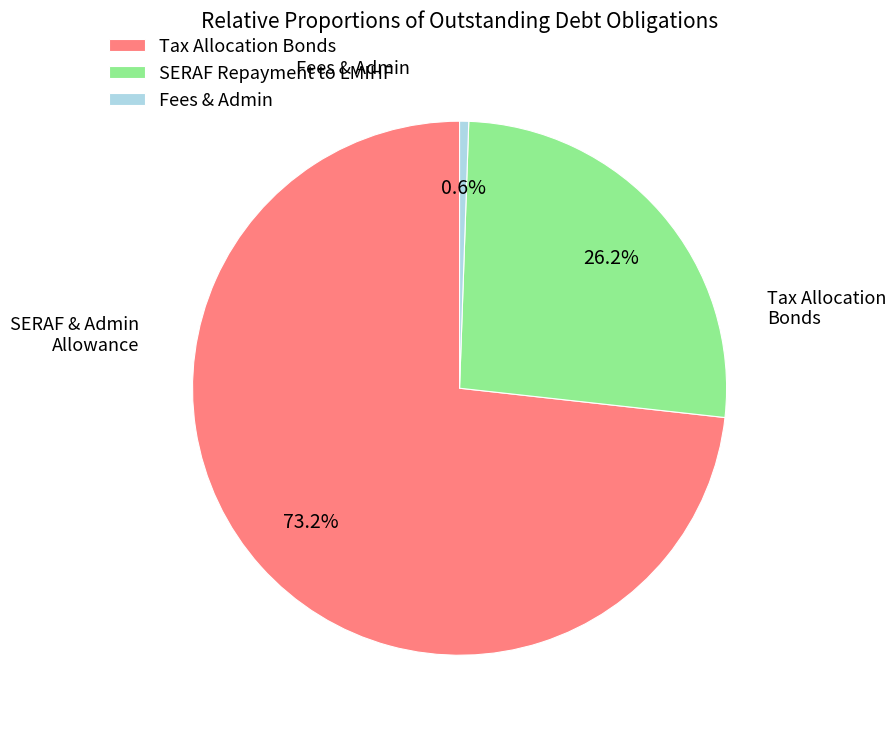

Is the sum of Fees & Admin and SERAF Repayment to LMIHF greater than half?

No